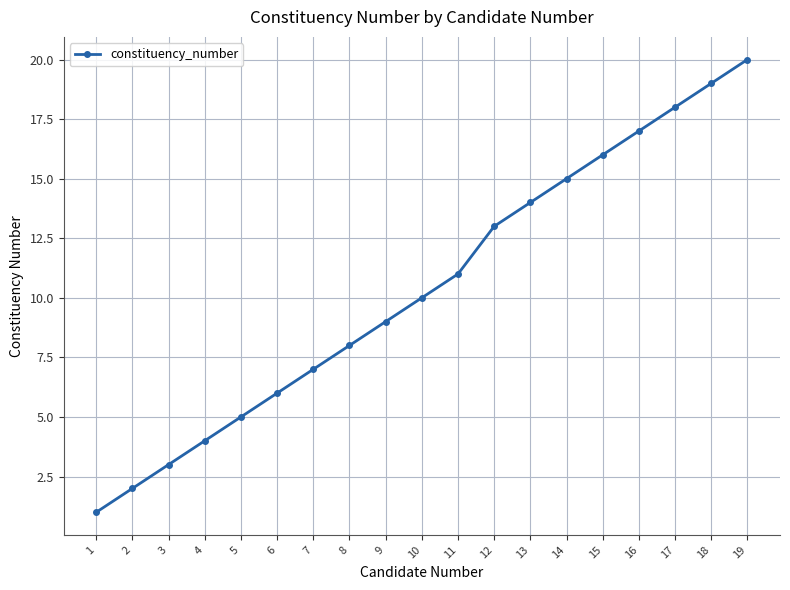

Does the chart have visible grid lines?

Yes